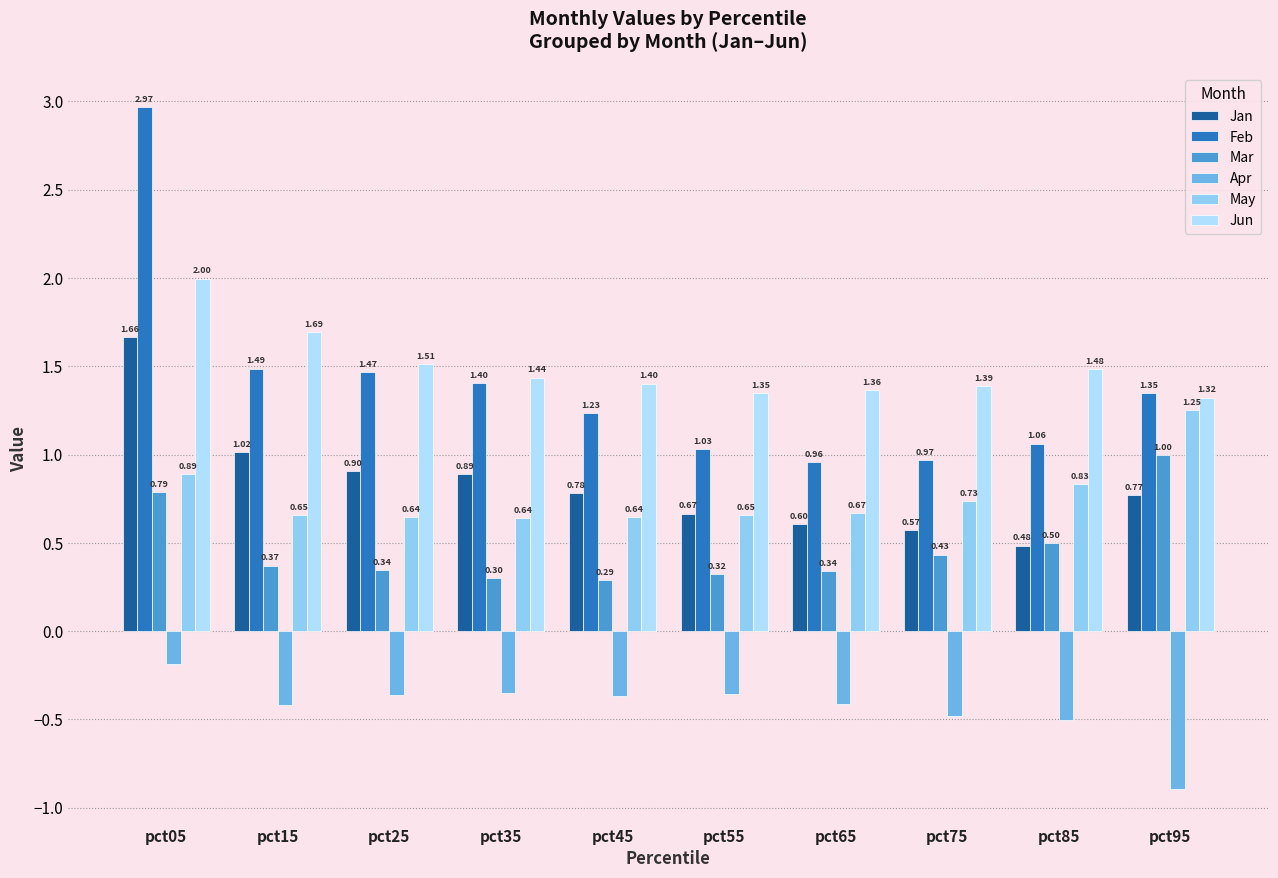

Is the value of Apr at pct15 greater than the value of Feb at pct15?

No